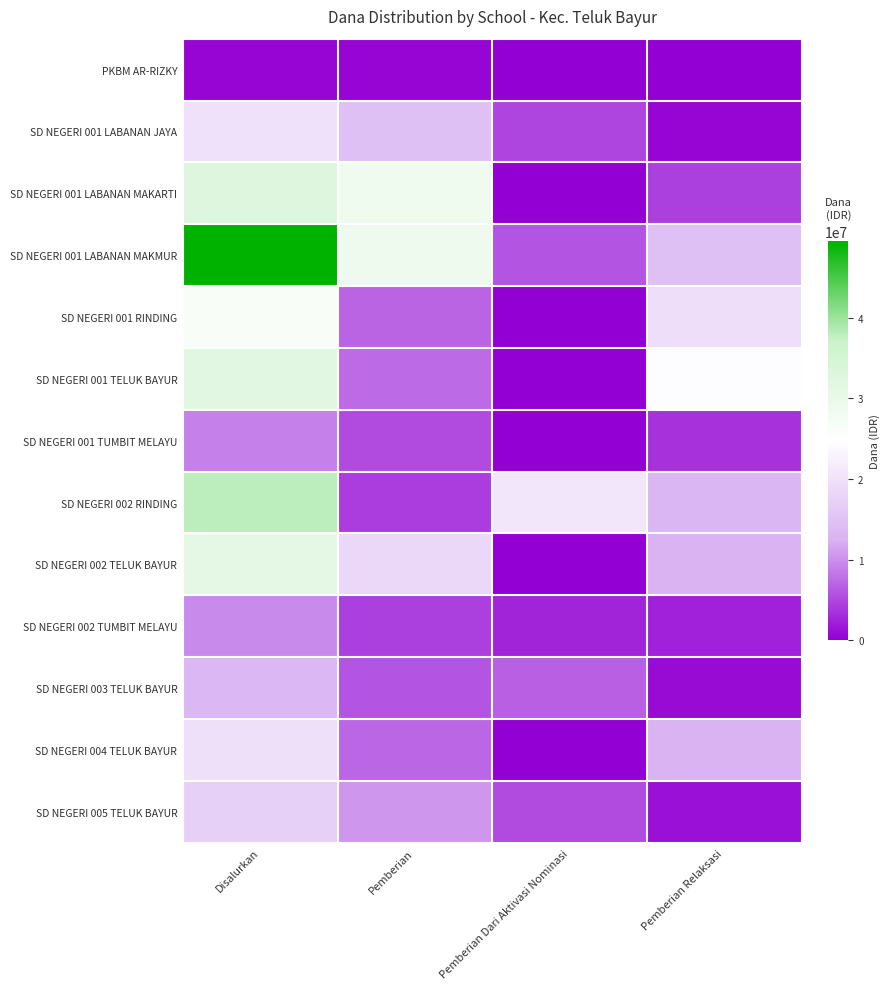

At which category is the sum across all series the highest?

Disalurkan